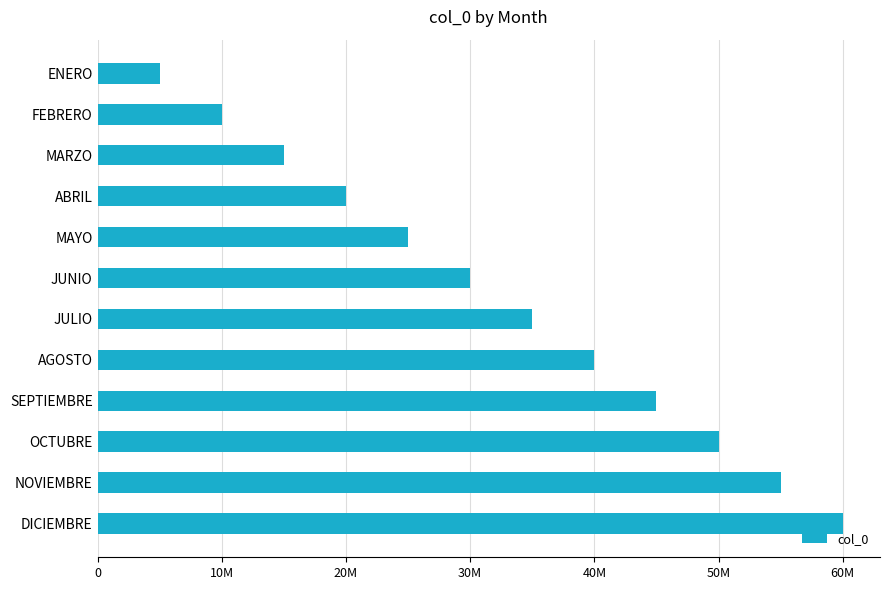

What is the sum of all values?

390000000